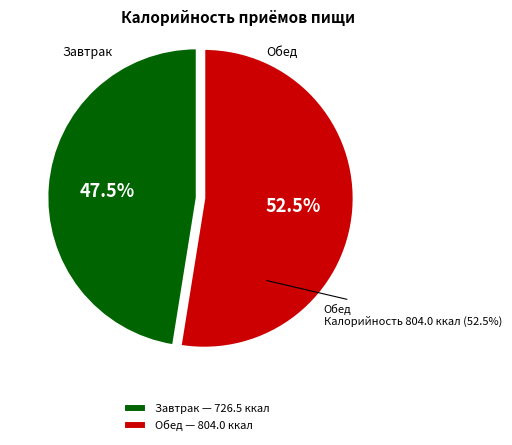

What percentage is the Обед slice, to the nearest percent?

53%